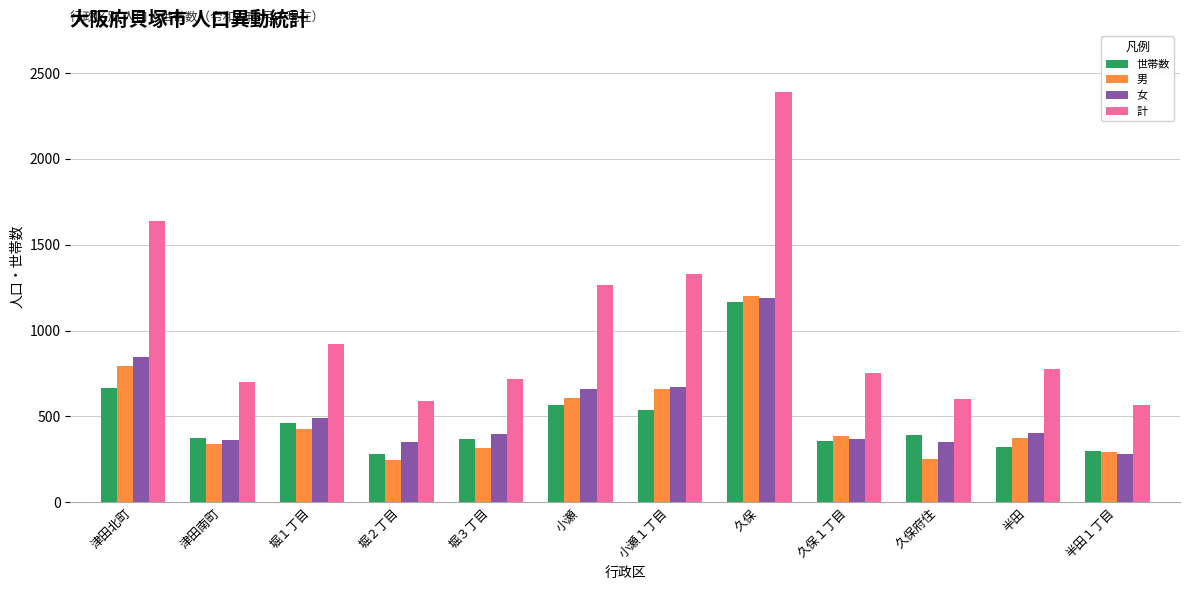

What is the difference between the highest and lowest values at 半田?

454